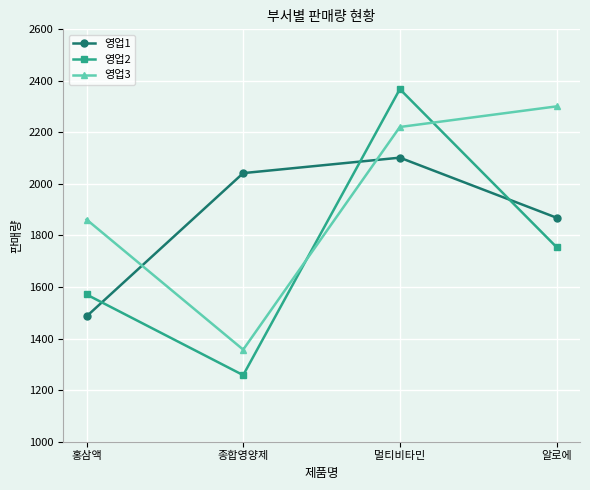

How many lines are shown in the chart?

3